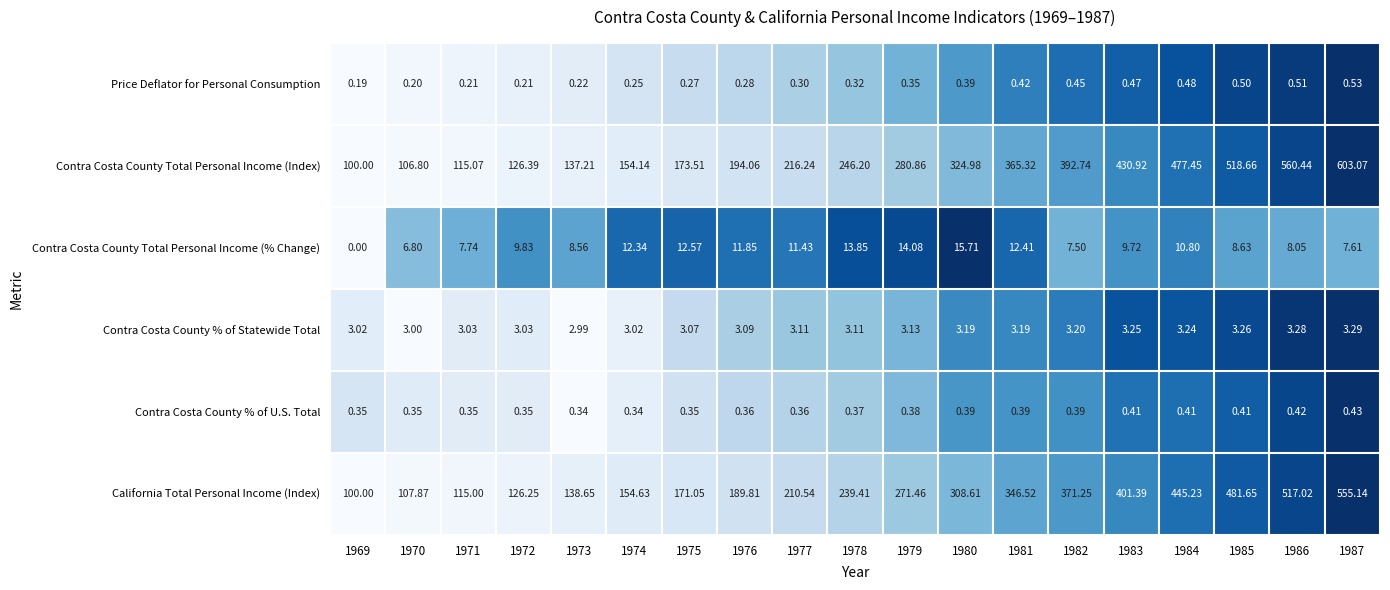

Which series changed the most between 1969 and 1984?

Contra Costa County Total Personal Income (Index)